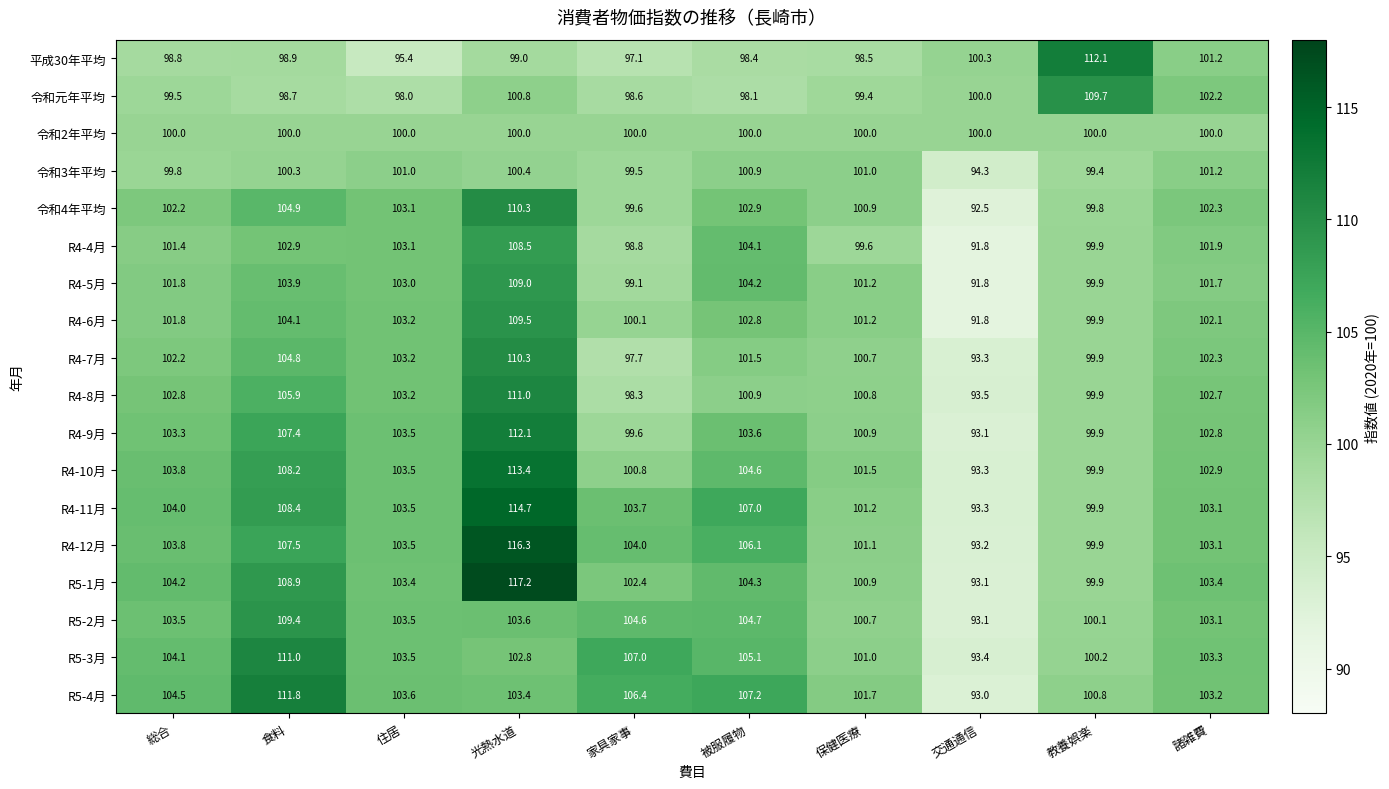

What is the difference between the highest and lowest values at 被服履物?

9.1